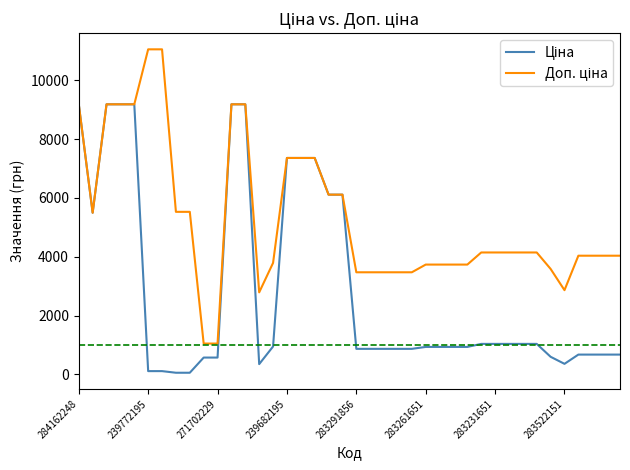

Does the chart have visible grid lines?

No